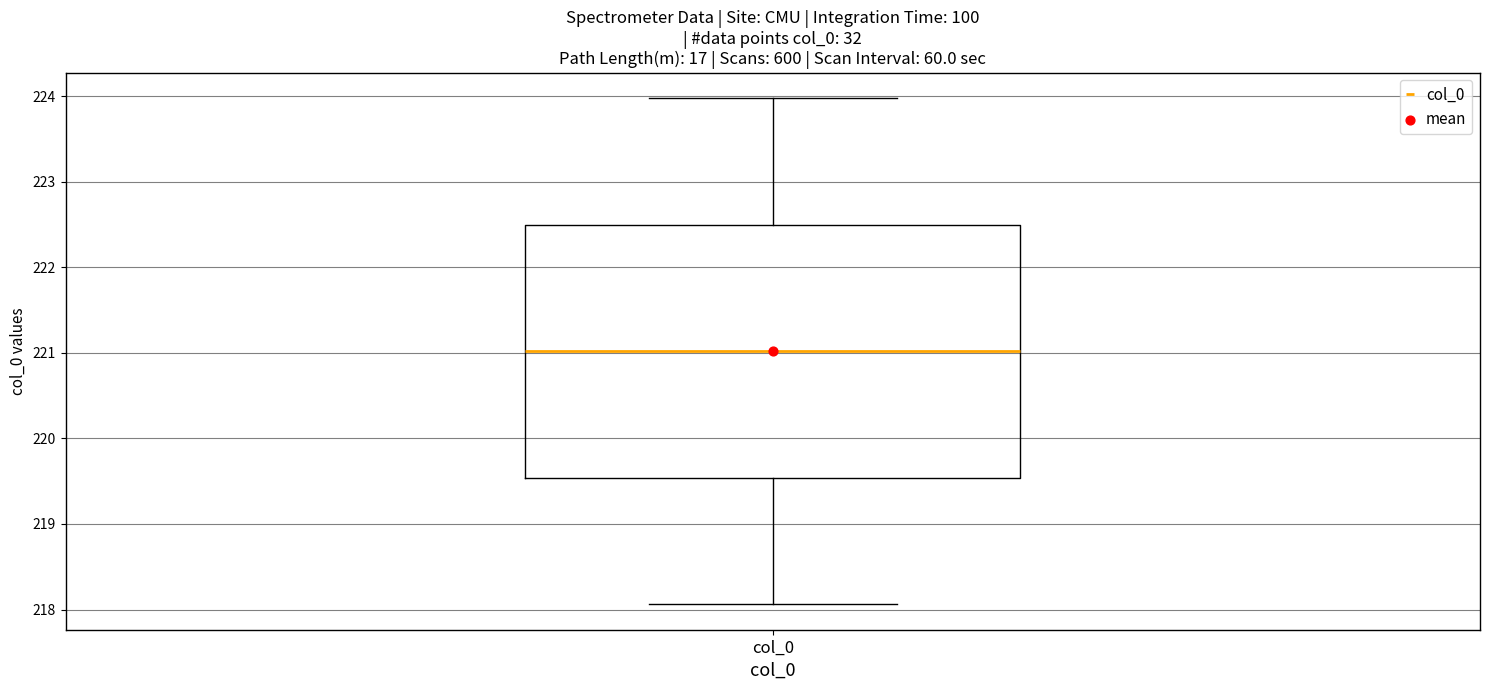

Where does the median line of the box for col_0 sit on the y-axis? The values are not printed on the chart, so give them approximately, as read against the axis.

221.0